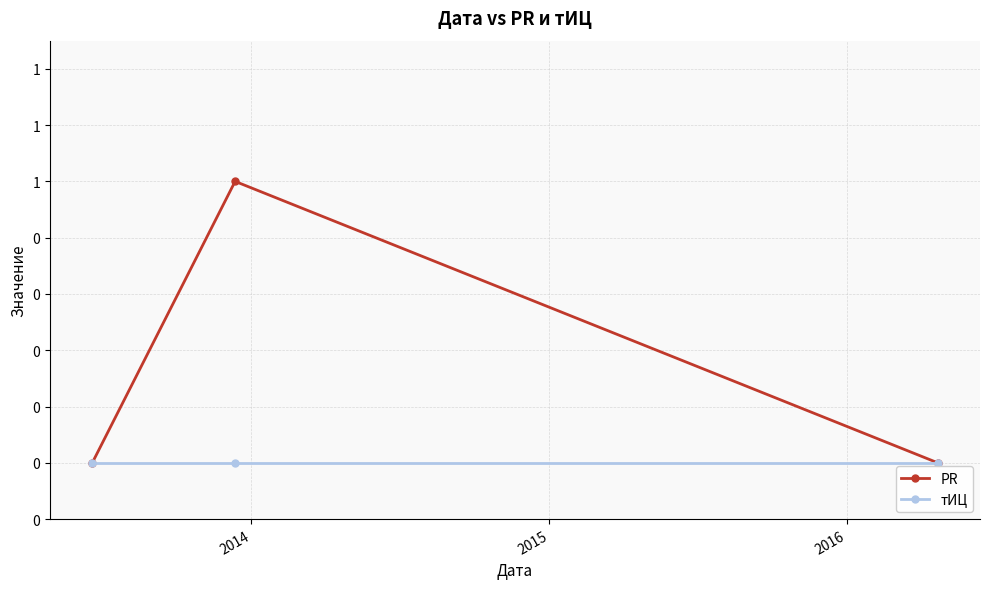

Does the chart have visible grid lines?

Yes